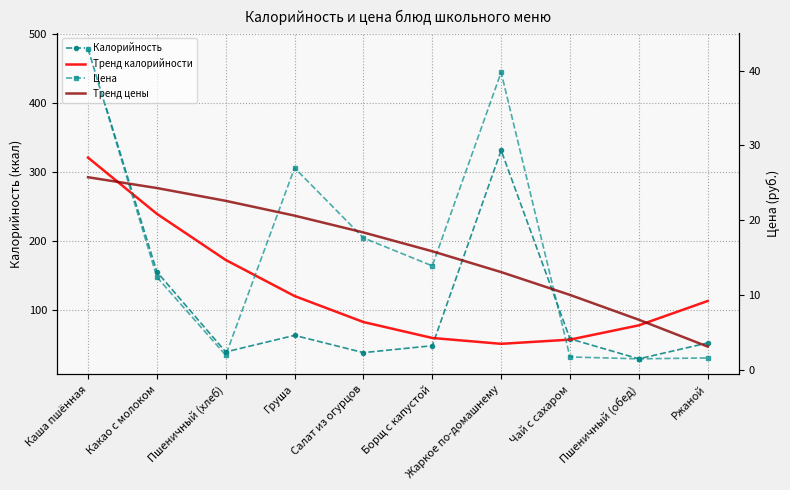

Is the value of Тренд цены at Груша greater than the value of Калорийность at Пшеничный (обед)?

No